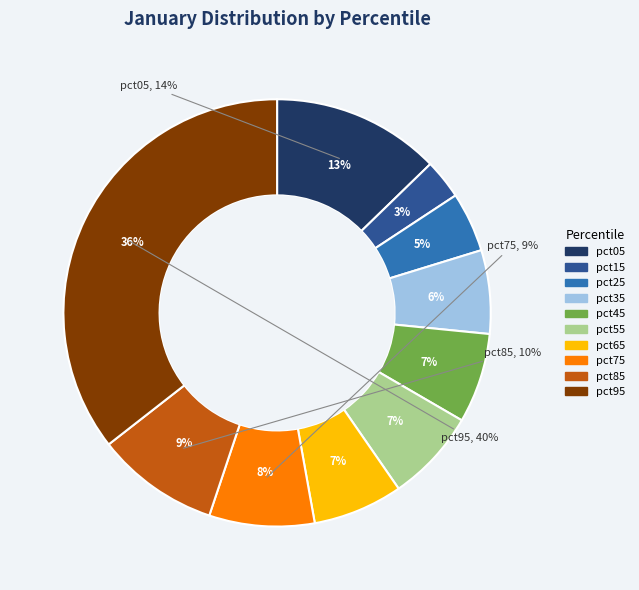

What is the total percentage of pct25 and pct15?

7.5%